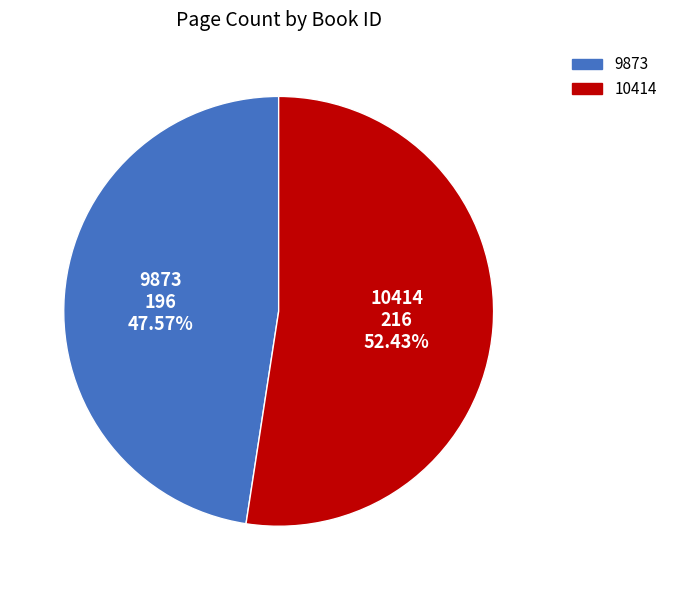

To the nearest percent, what portion does 9873 represent?

48%